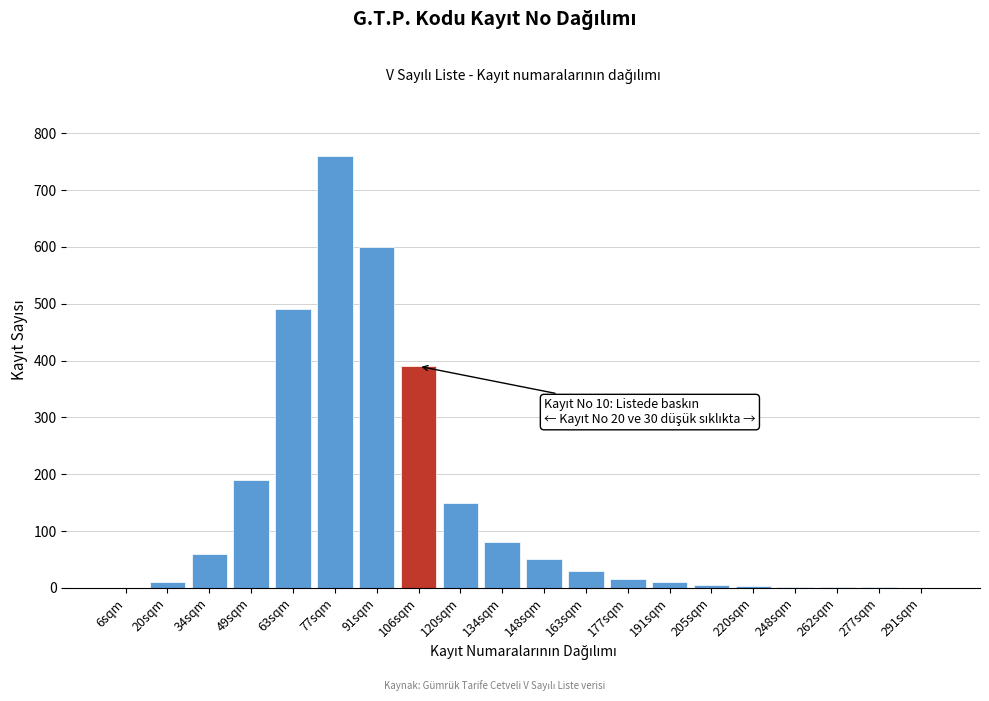

At which category does the chart reach its peak across all series?

77sqm